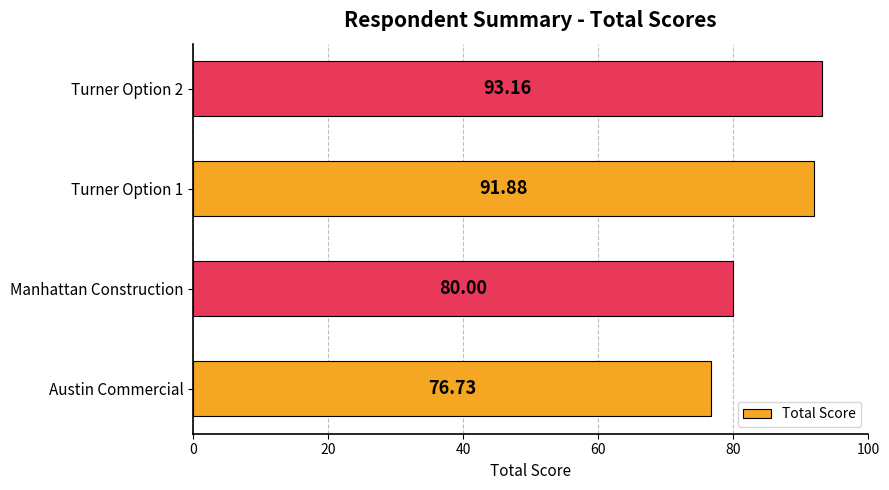

At which category does the chart reach its minimum across all series?

Austin Commercial